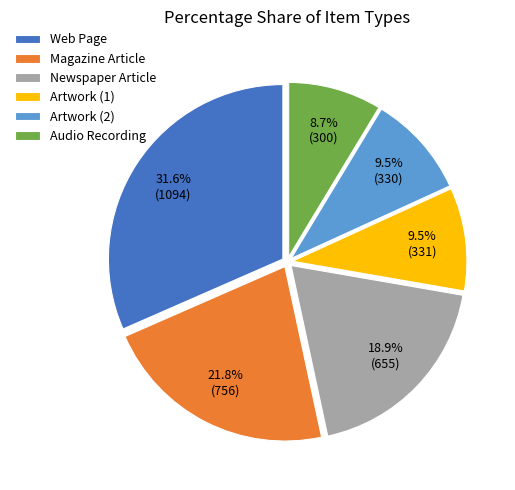

To the nearest percent, what is the difference between the largest and smallest slice percentages?

23%